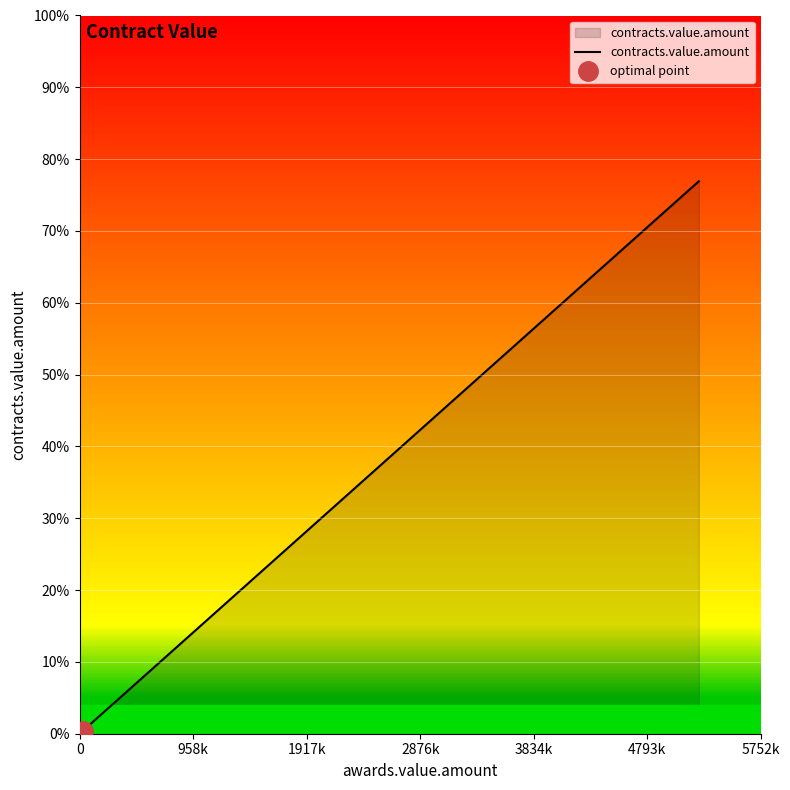

List the labels in order of value, largest first.

5752k, 4793k, 3834k, 2876k, 1917k, 958k, 0